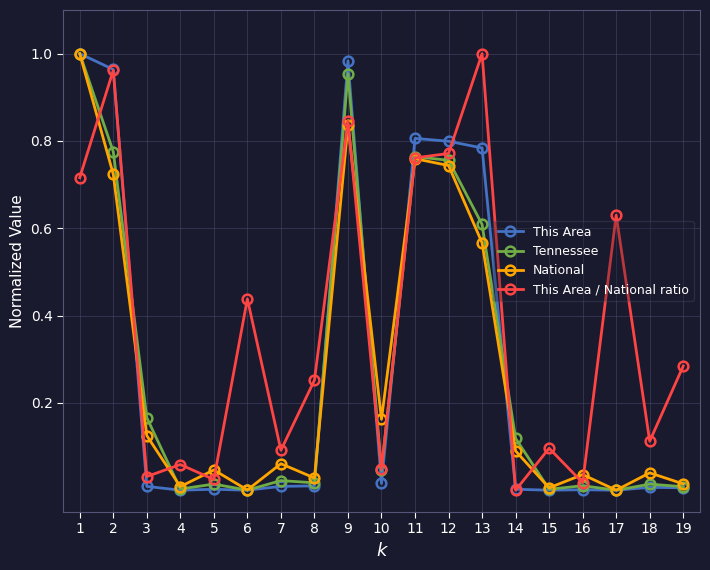

Does the chart display data point markers on the line(s)?

Yes